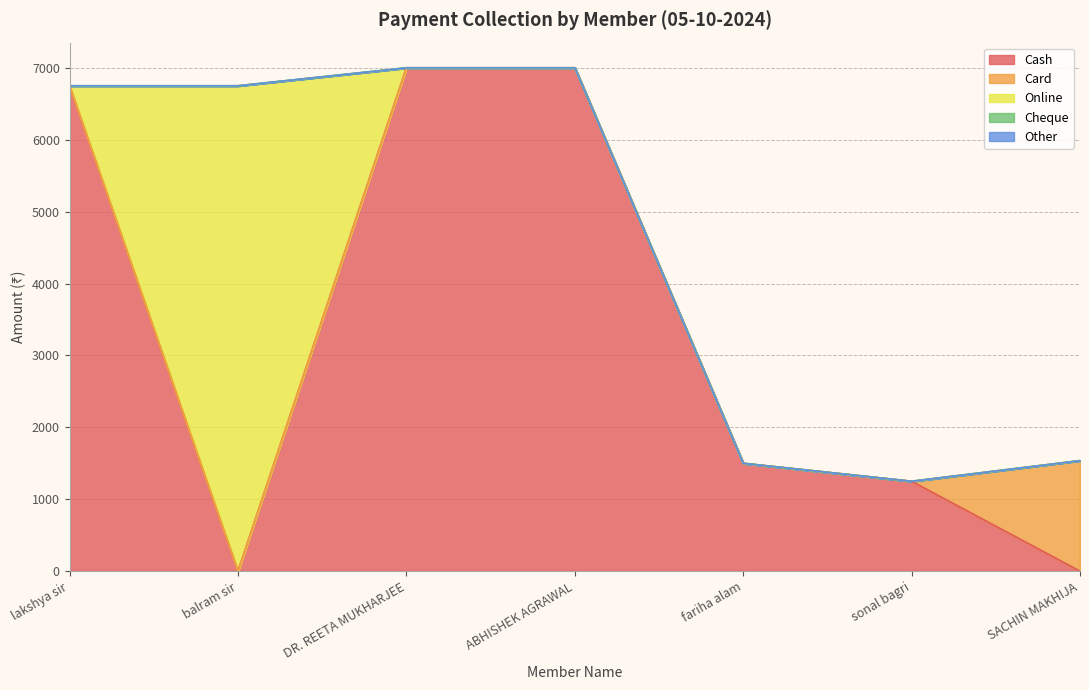

At which label does Cheque reach its peak?

lakshya sir